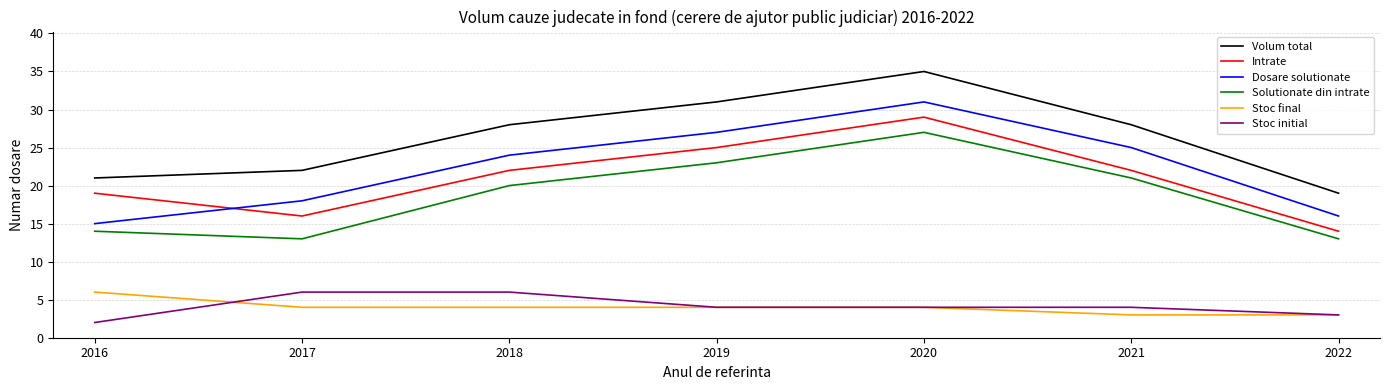

True or false: Stoc final and Solutionate din intrate intersect in this chart.

False